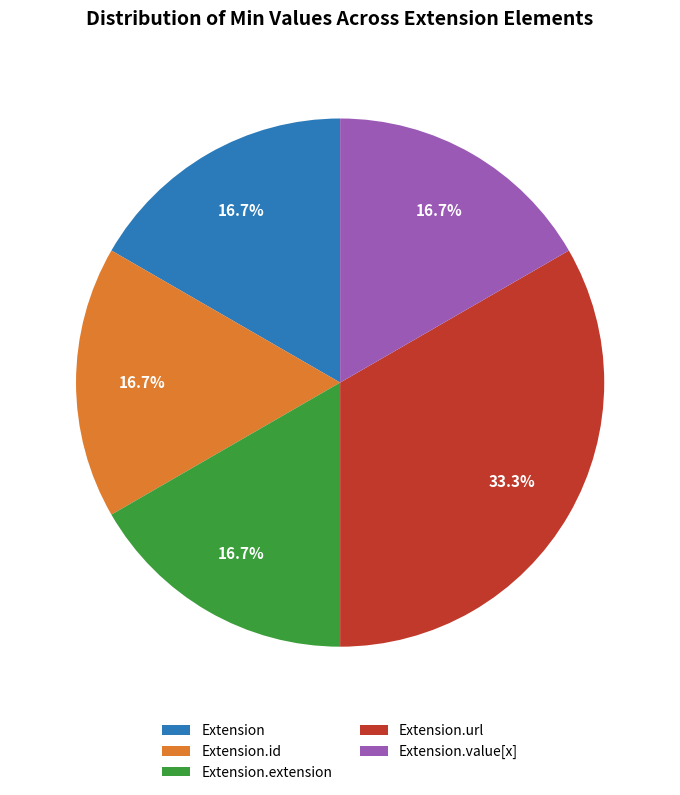

Approximately how many times larger is the value at Extension compared to Extension.id?

1.0